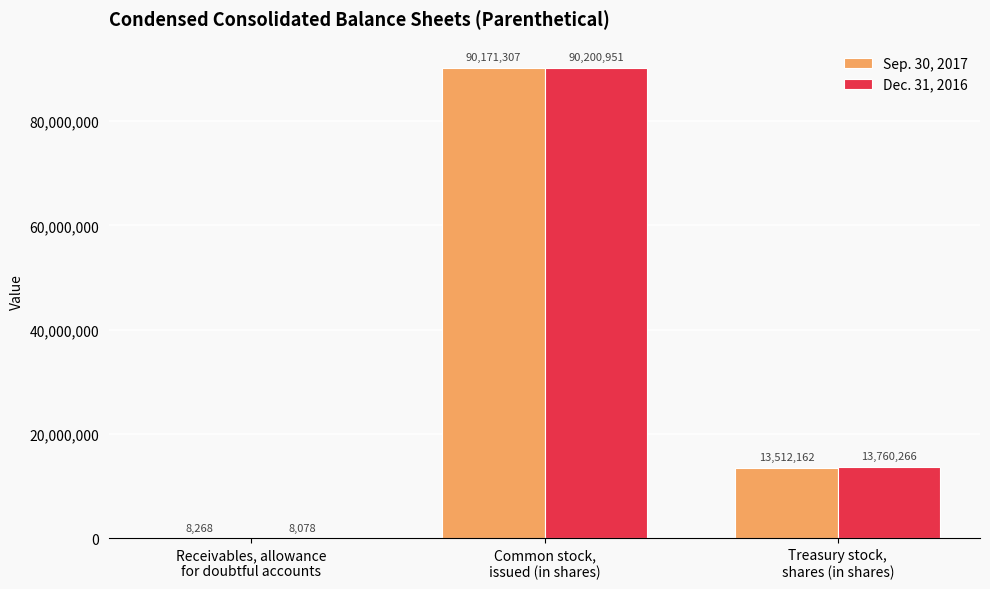

What is the maximum value for Dec. 31, 2016?

90200951